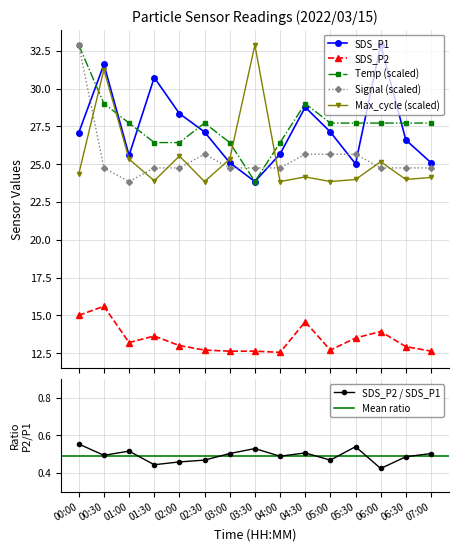

Does the chart display data point markers on the line(s)?

Yes